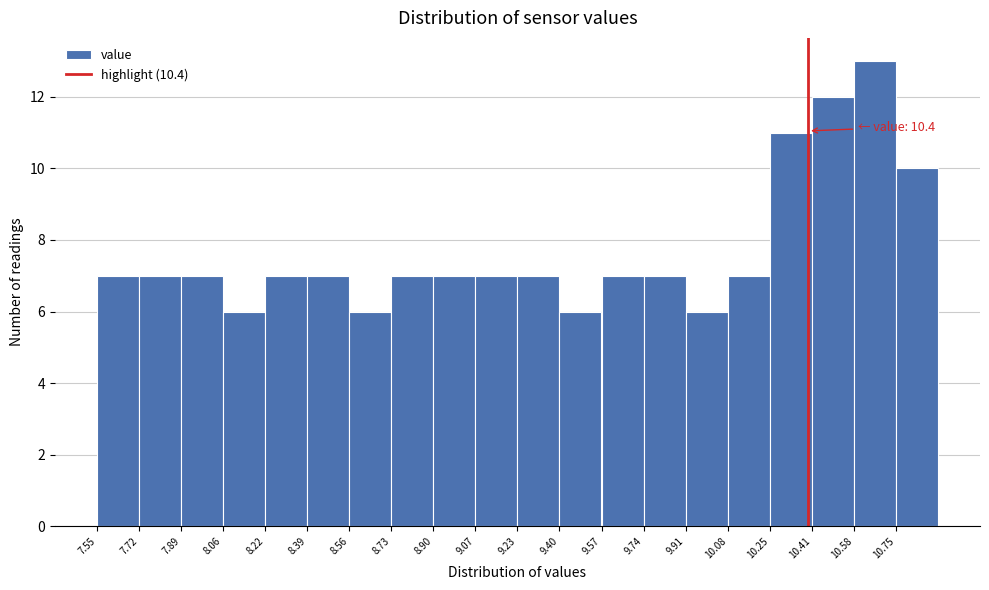

Which range on the x-axis has the tallest bar?

10.58 to 10.76